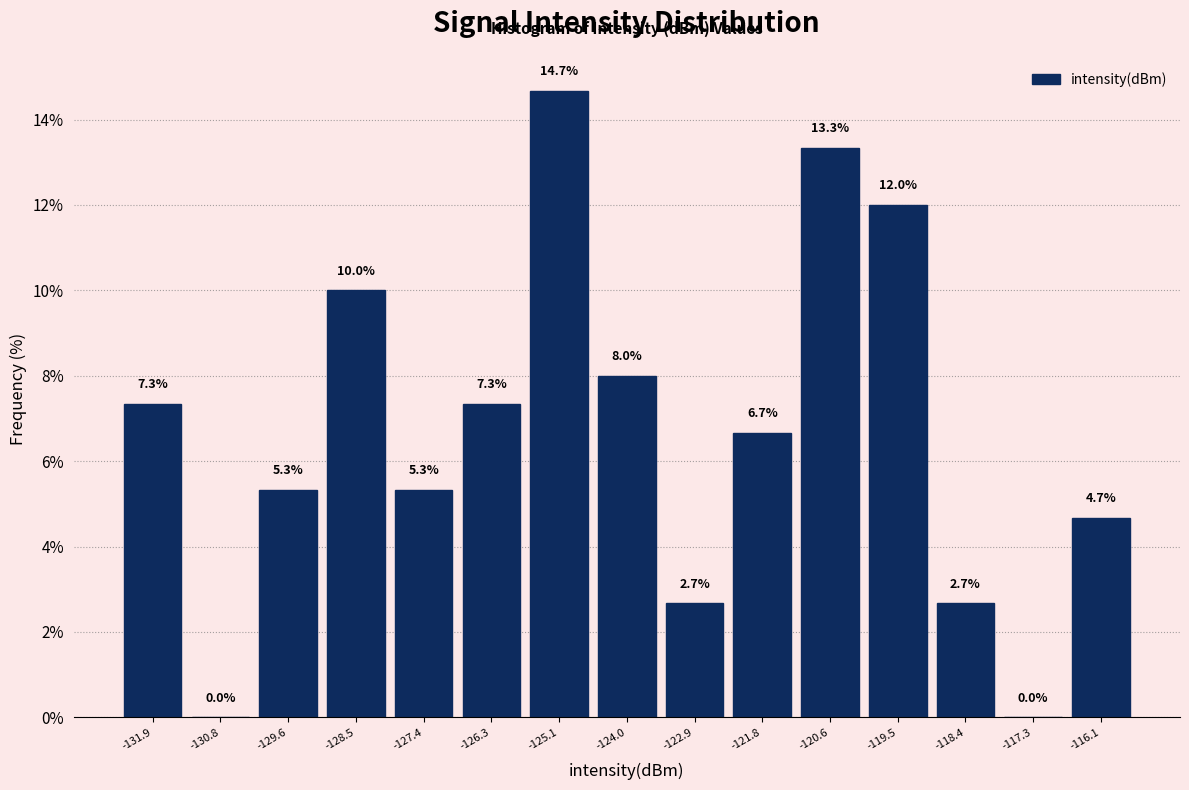

Over which range of the x-axis is the bar tallest?

-125.8 to -124.6